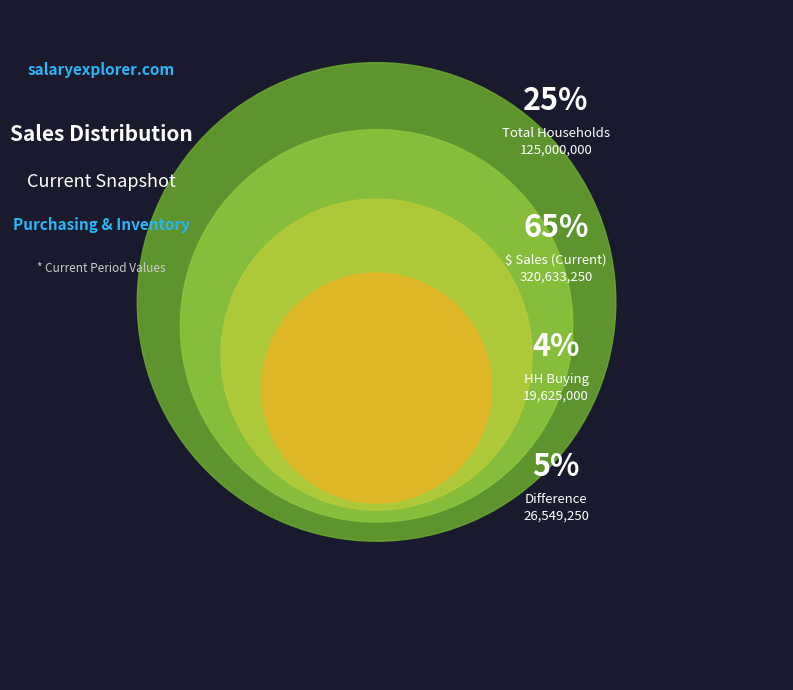

To the nearest percent, what is the combined percentage of HH Buying and Difference?

9%